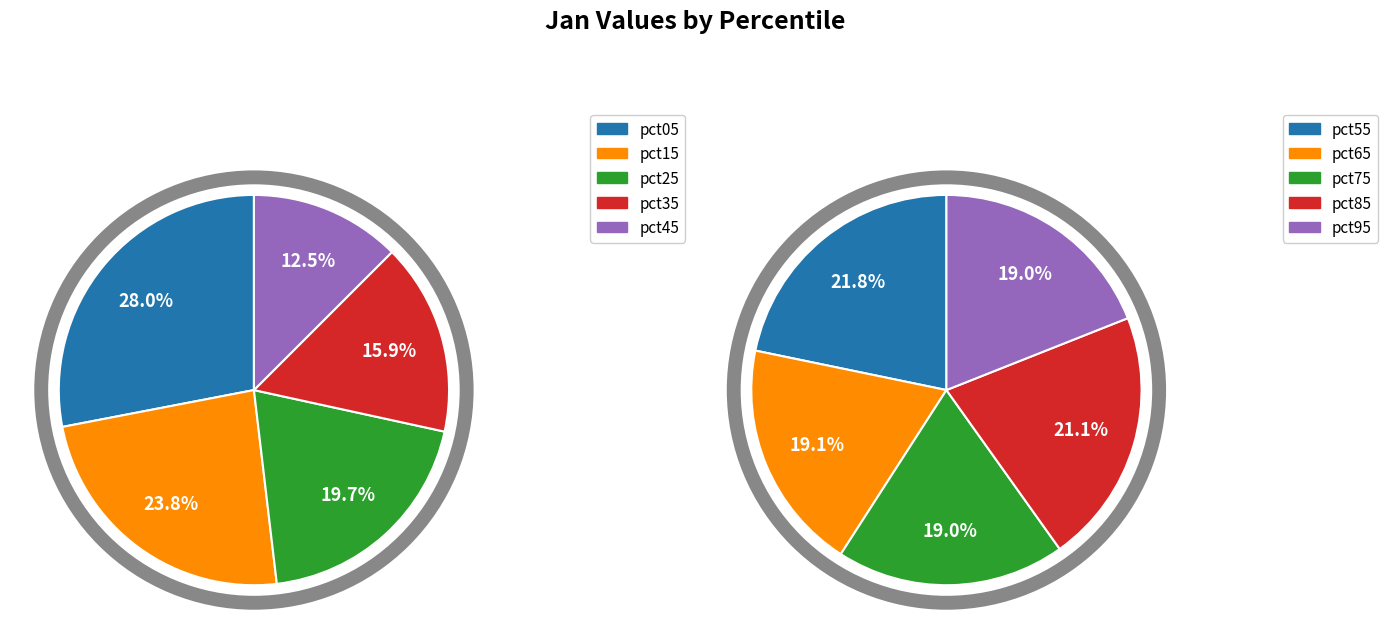

Rank the categories by value from highest to lowest.

pct05, pct15, pct25, pct35, pct45, pct55, pct85, pct65, pct95, pct75